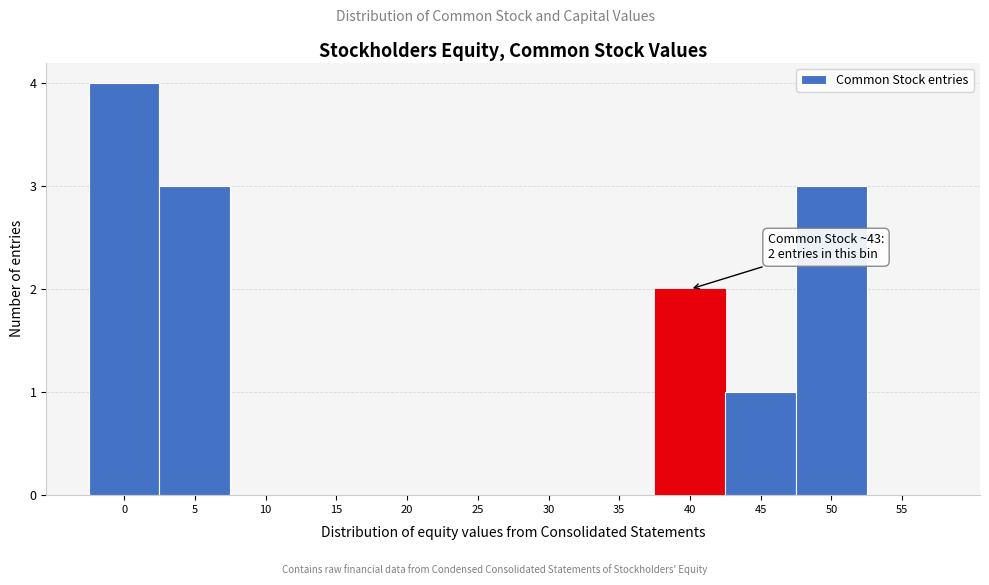

Reading left to right, extract all data points from this chart.

0=4	5=3	10=0	15=0	20=0	25=0	30=0	35=0	40=2	45=1	50=3	55=0